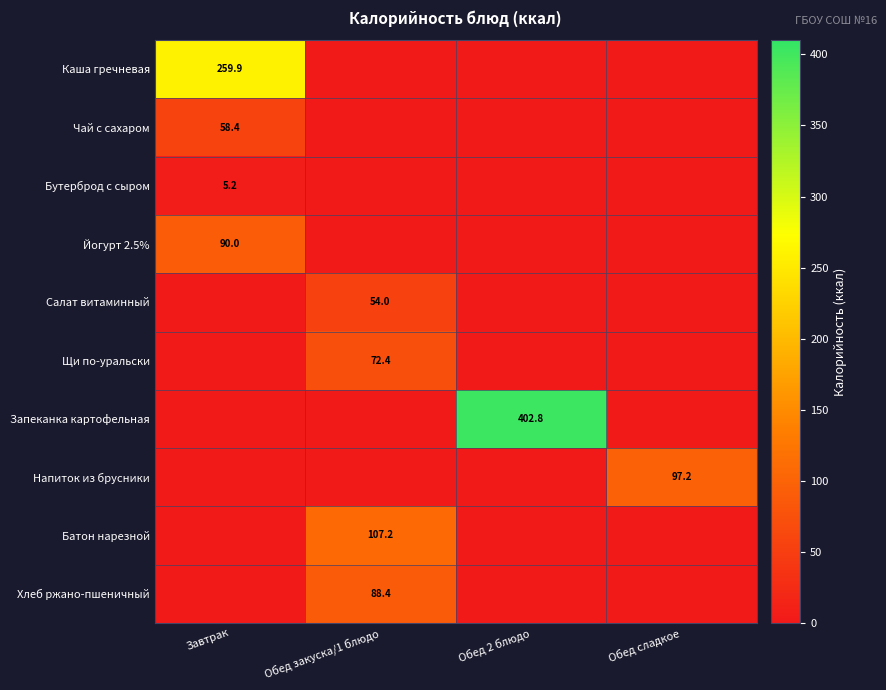

The Щи по-уральски series shows 72.4 at Обед закуска/1 блюдо. True or false?

True